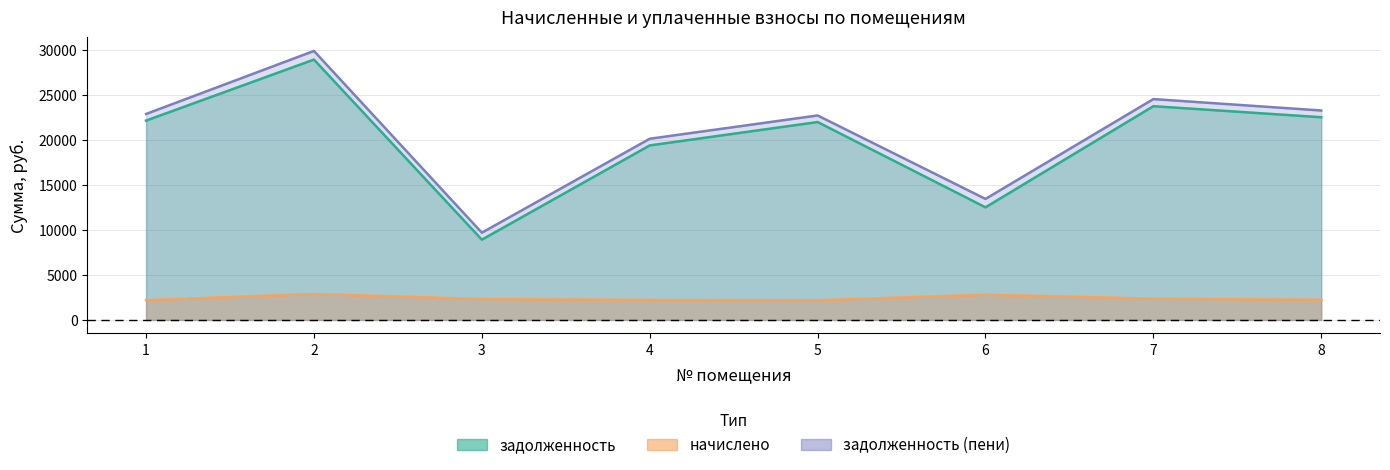

True or false: начислено and задолженность intersect in this chart.

False